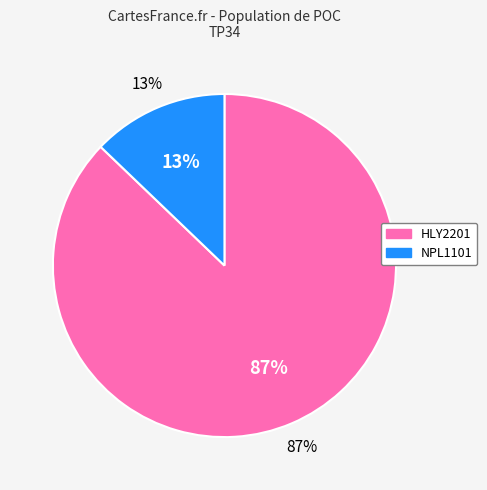

What is the change in value from HLY2201 to NPL1101?

-134750